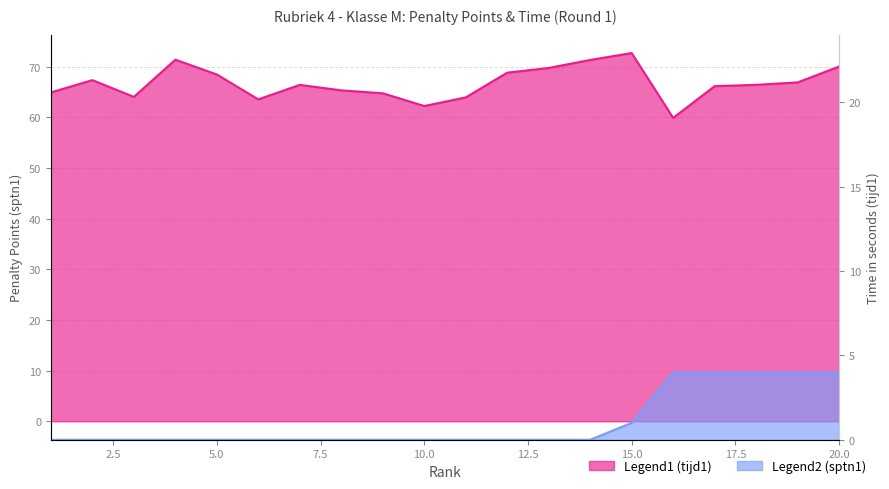

What are all the series names shown in the legend?

sptn1, tijd1